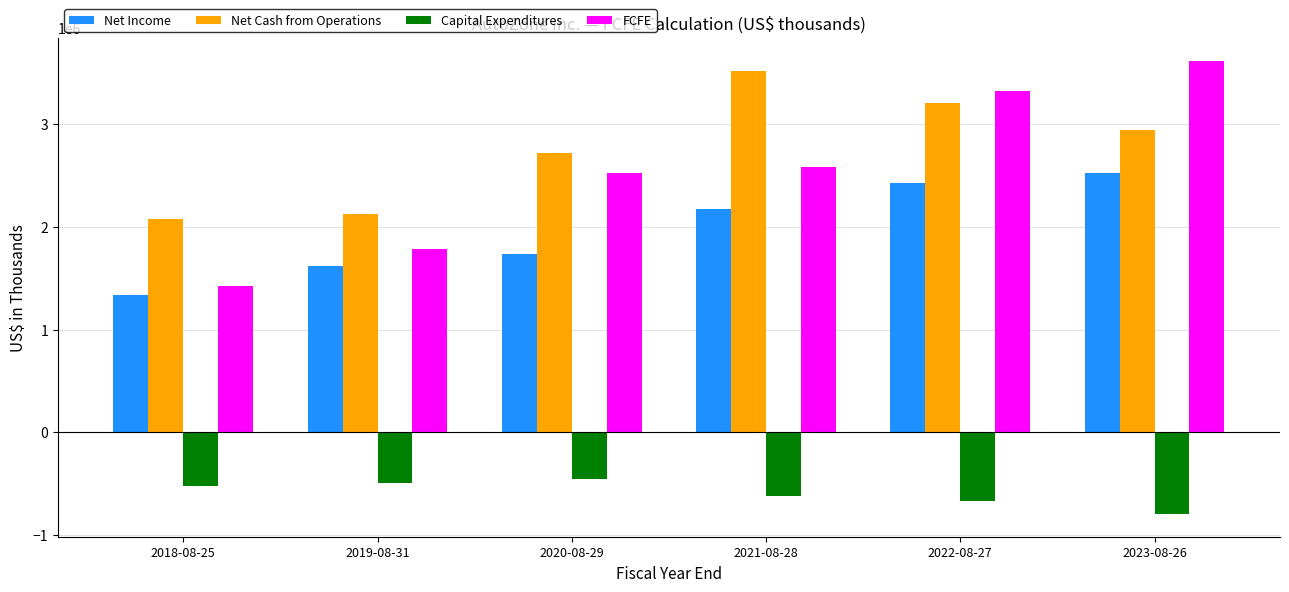

What is the highest value of the Capital Expenditures series?

-457736